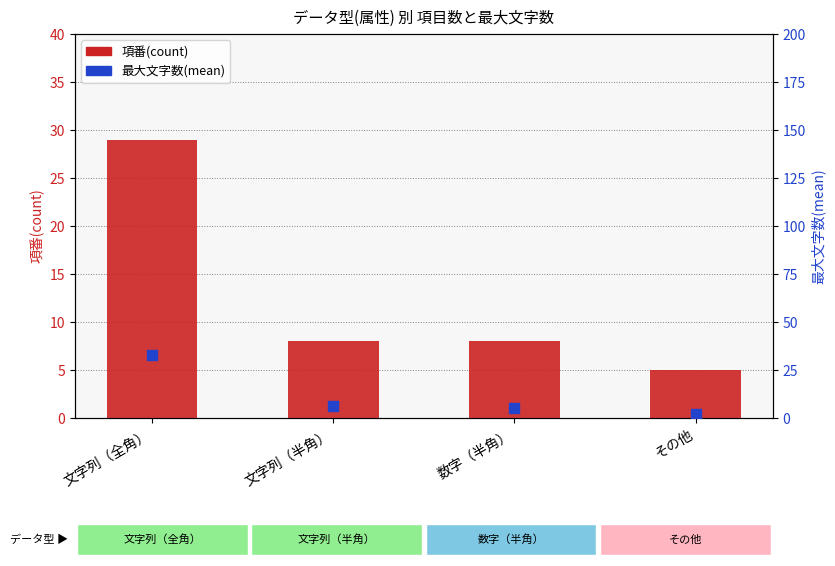

Is the value of 最大文字数(mean) at 文字列（全角） greater than the value of 項番(count) at 数字（半角）?

Yes